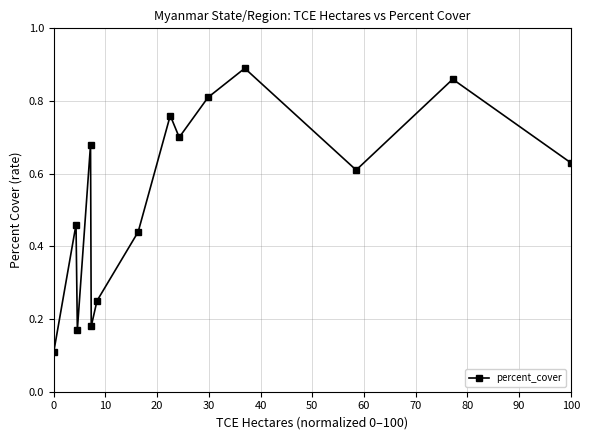

True or false: the data has more than 2 interior local peaks.

True